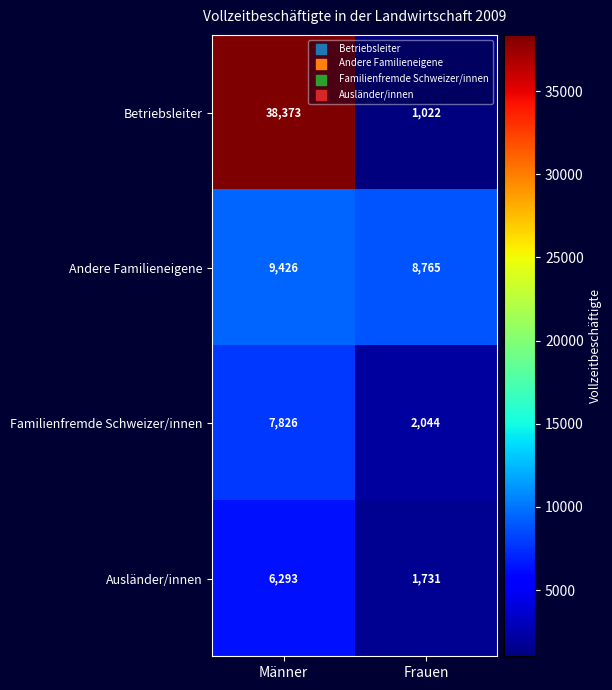

Between Männer and Frauen, which series saw the biggest shift?

Betriebsleiter